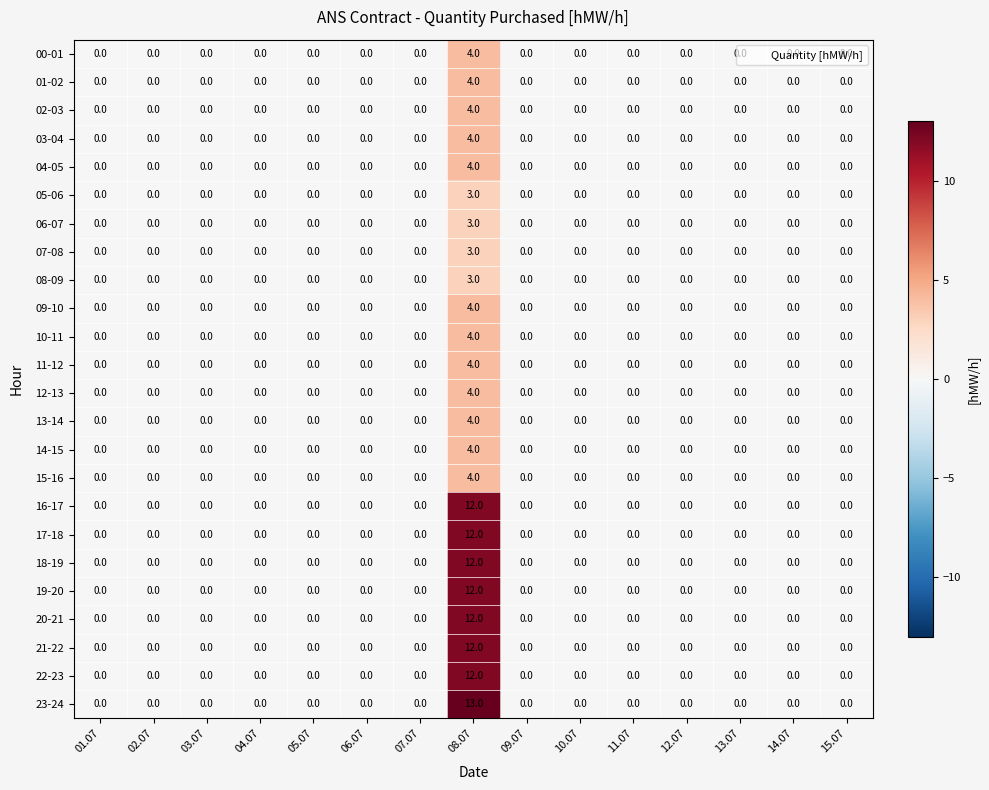

What is the highest value of the 06-07 series?

3